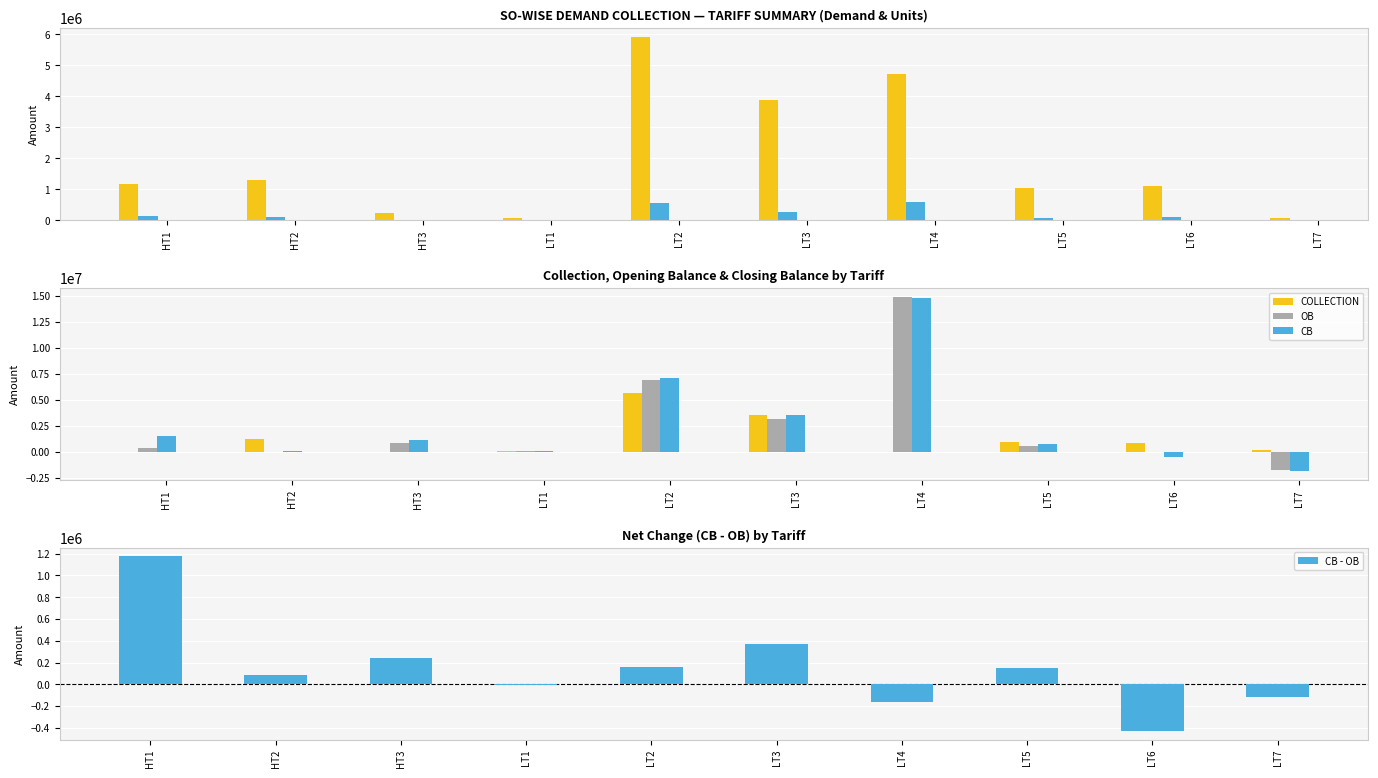

At which label does CB - OB first exceed 150428?

HT1